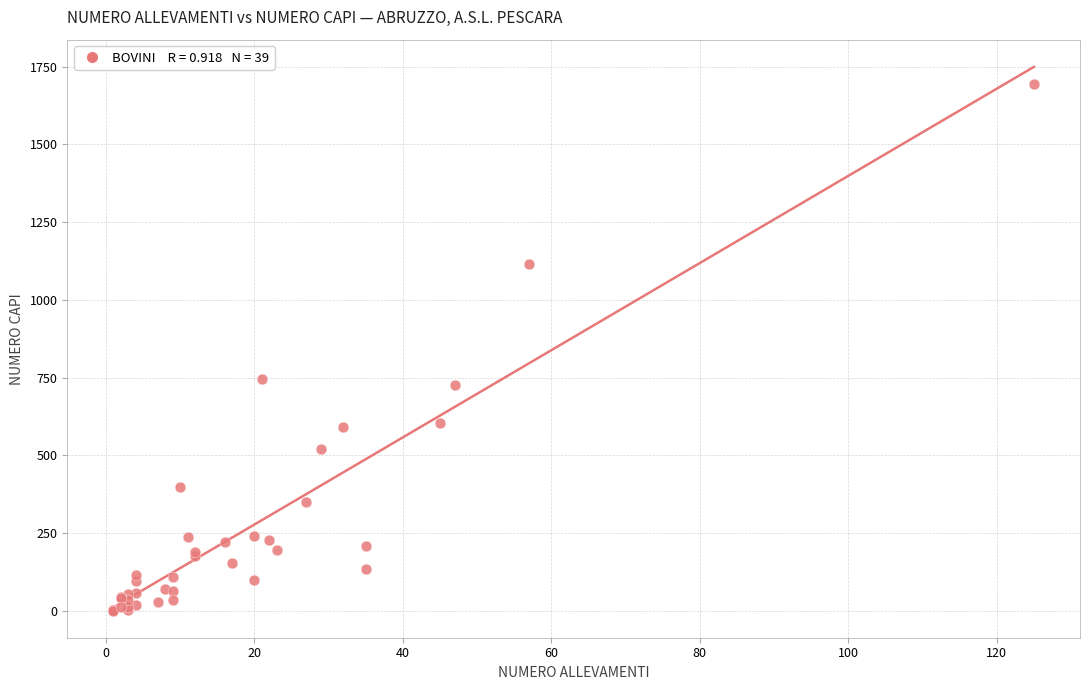

What Y value in the scatter plot is closest to 848?

747